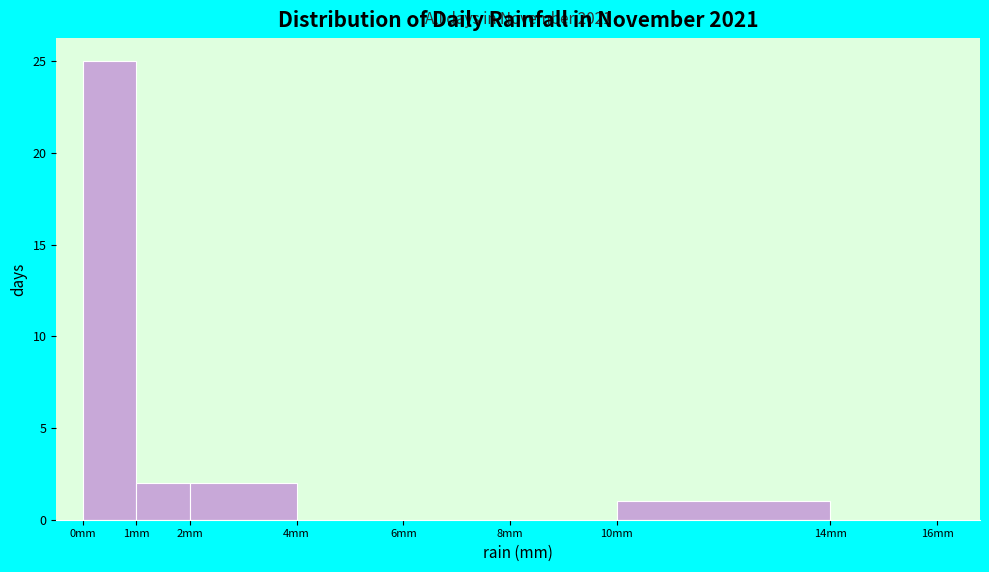

Over which range of the x-axis is the bar tallest?

0 to 1